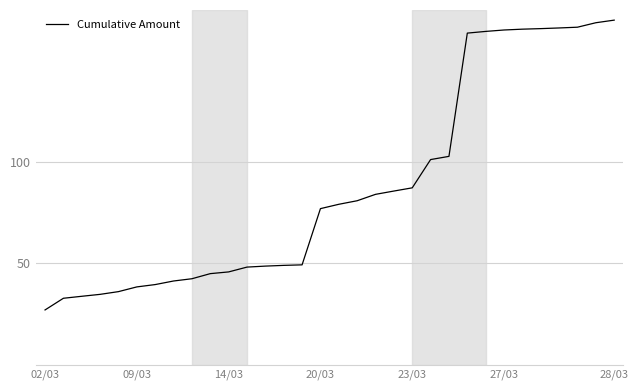

Count the number of data series in this chart.

1